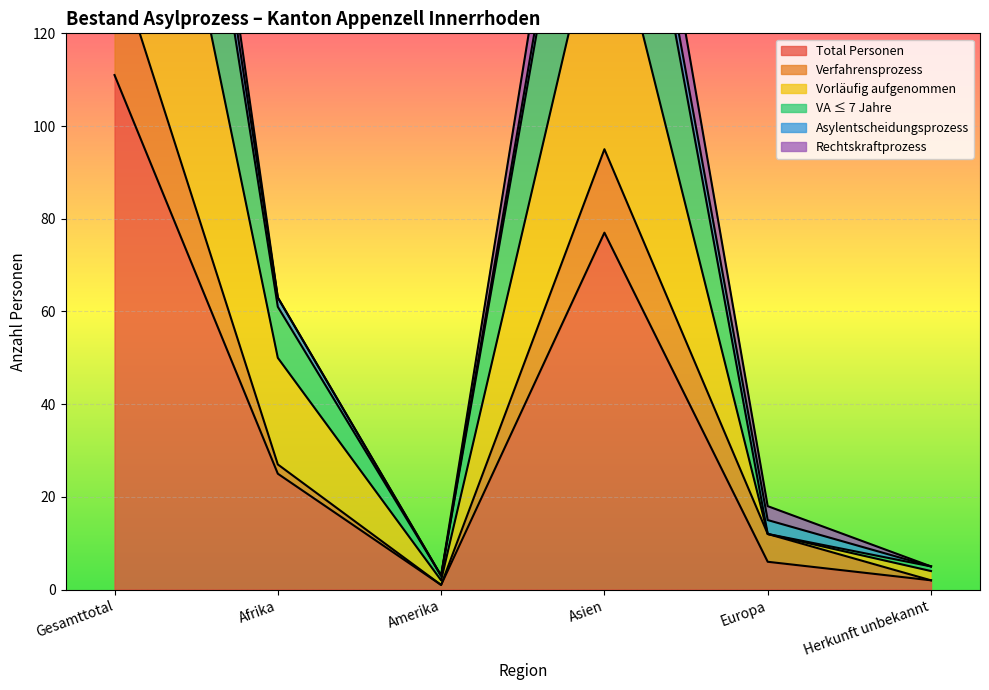

Between Afrika and Amerika, which is larger?

Afrika